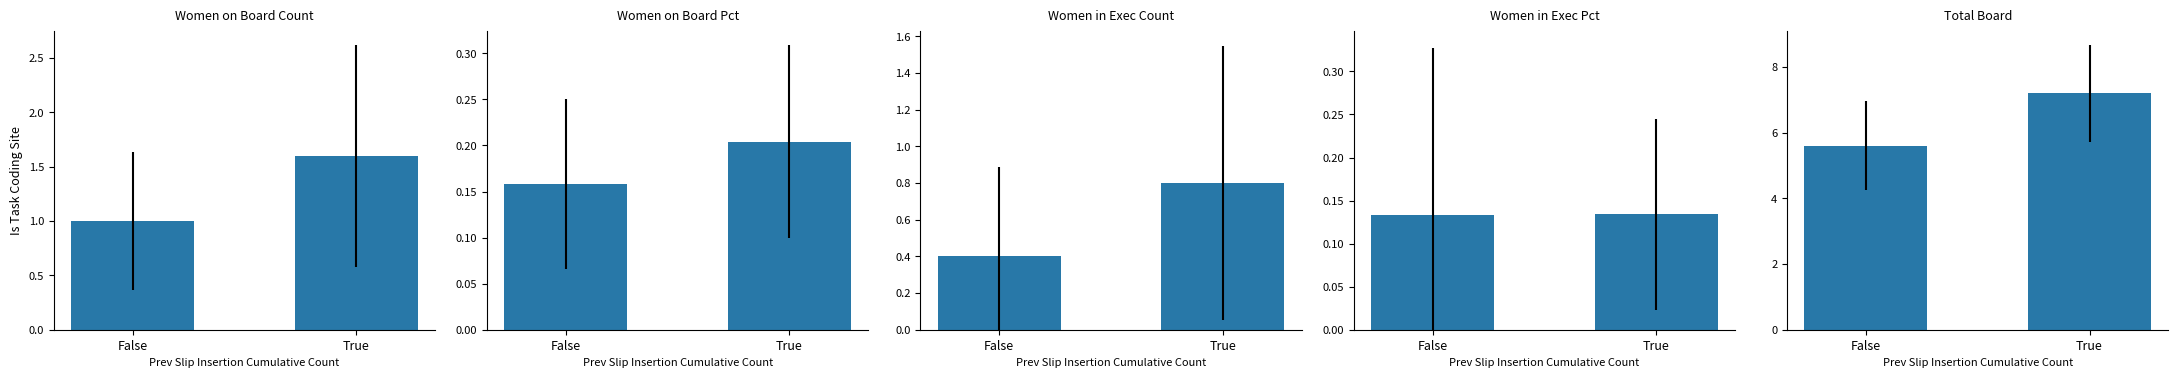

What is the difference between the Women on Board (count) values at True and False?

0.6